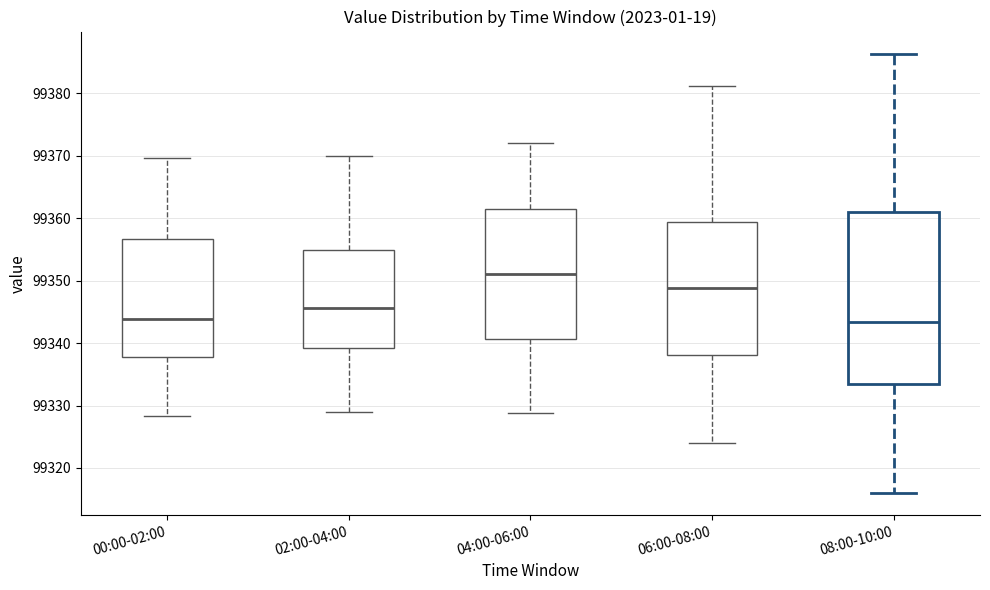

Where is the upper edge of the box for 06:00-08:00 on the y-axis? The values are not printed on the chart, so give them approximately, as read against the axis.

99359